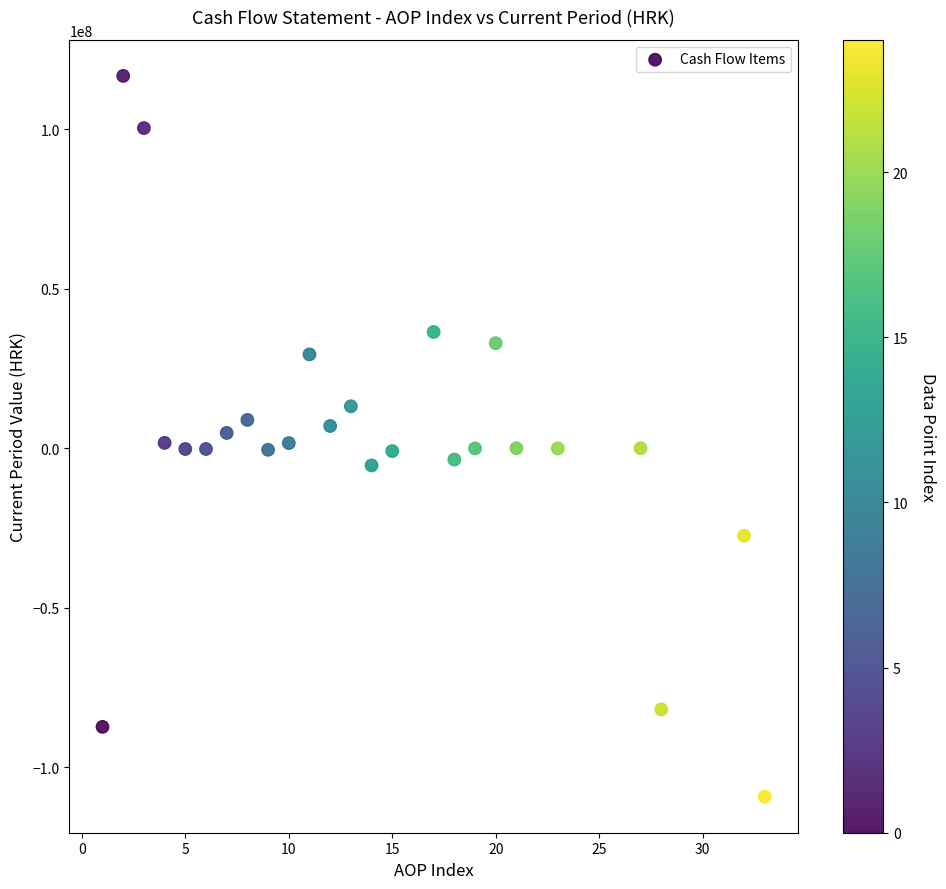

What is the range of X values (max minus min)?

32